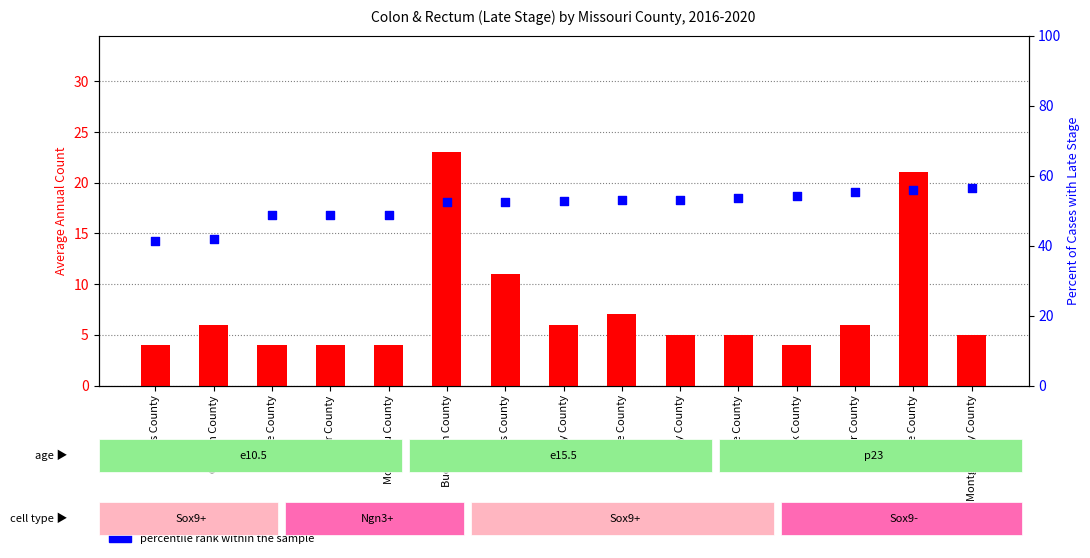

Which series reaches the maximum Y coordinate?

percentile rank within the sample